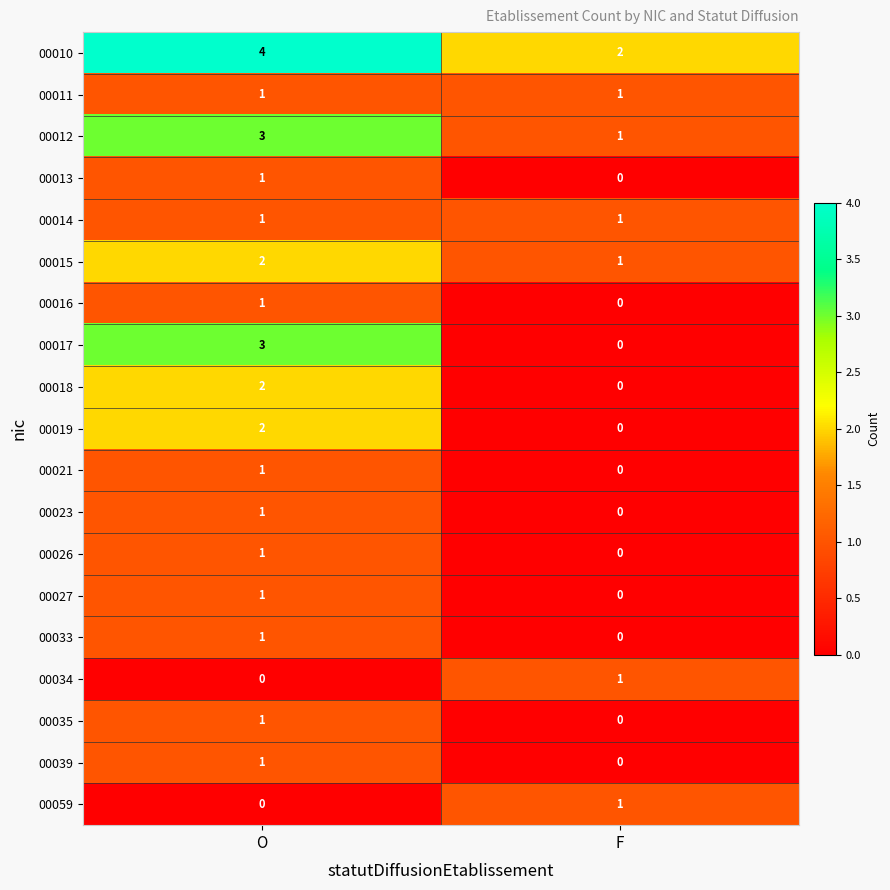

How many categories are shown in the chart?

2